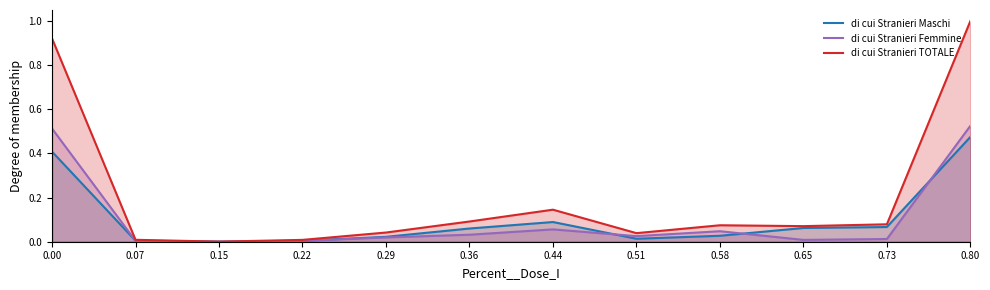

How many interior local valleys does the di cui Stranieri TOTALE series have?

3